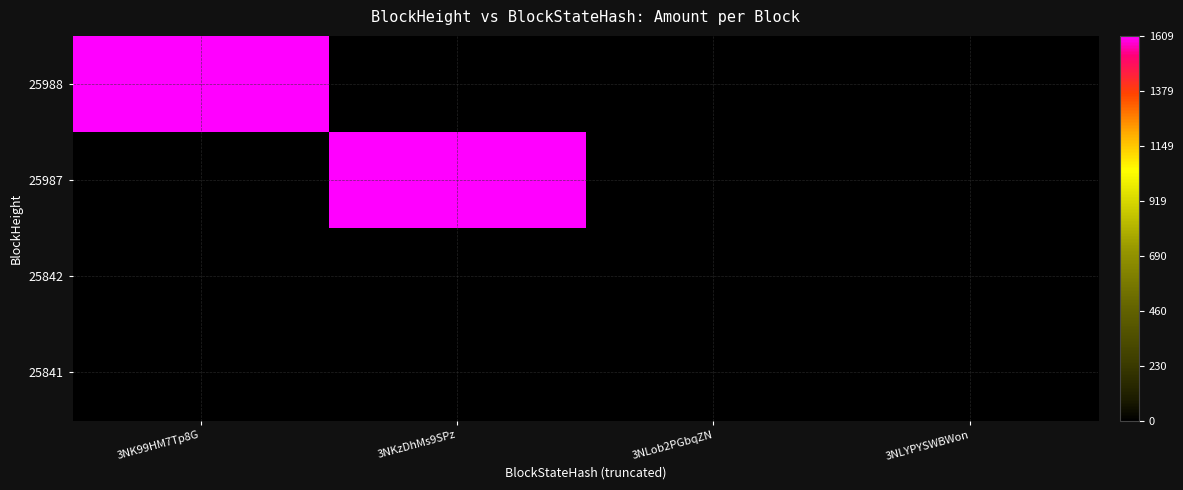

At how many categories does at least one series exceed 1039?

2